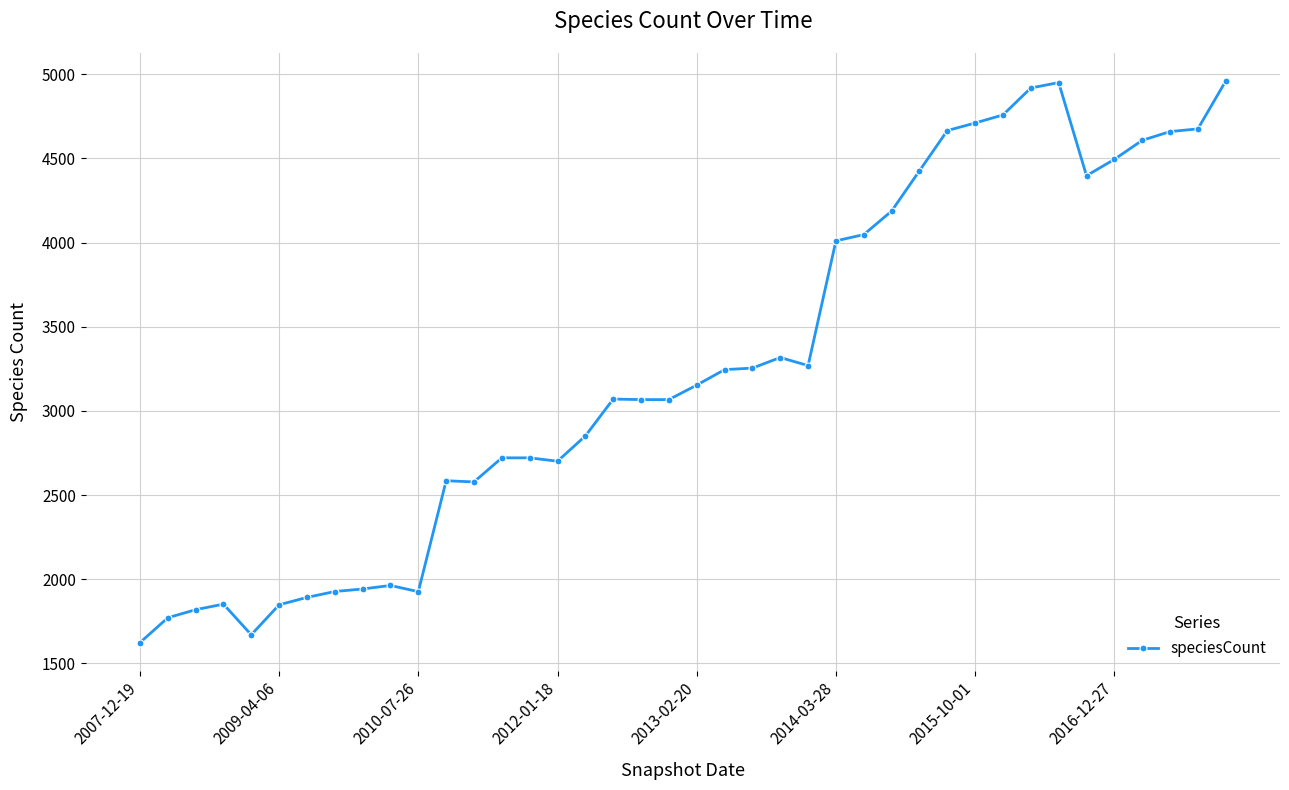

What is the smallest value displayed?

1623